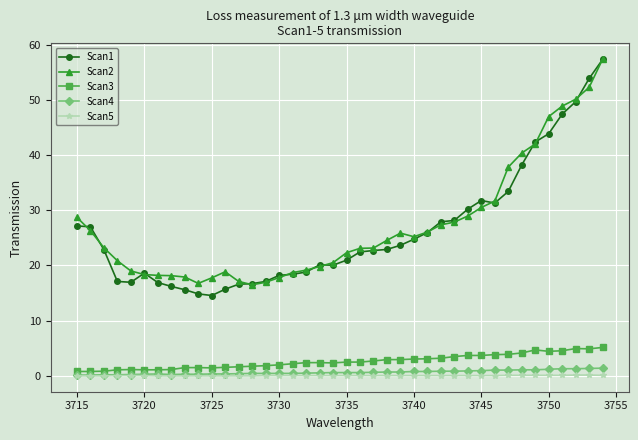

True or false: Scan1 and Scan5 cross at least once.

False